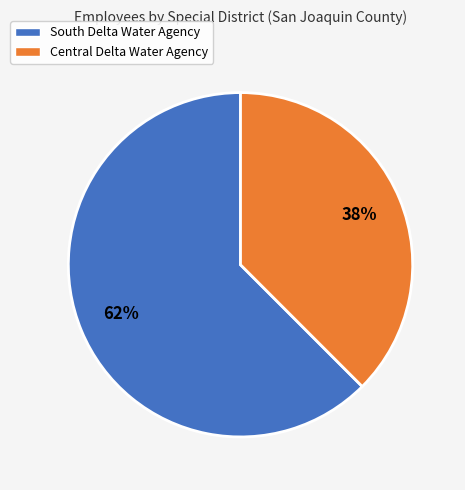

The South Delta Water Agency slice represents 76% of the pie. True or false?

False